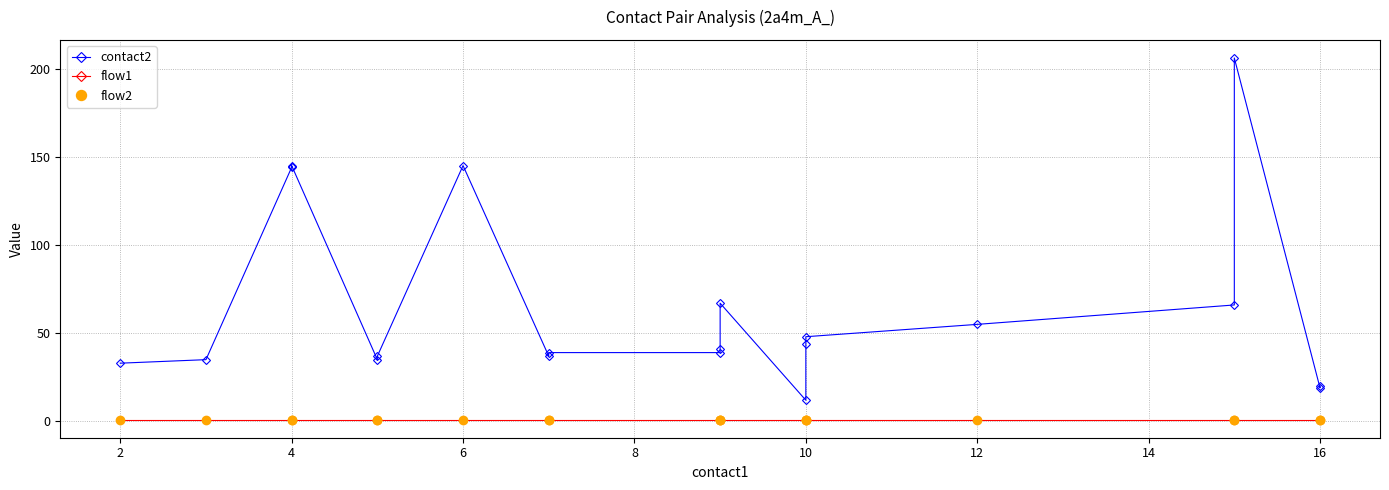

At how many categories does at least one series exceed 85?

4